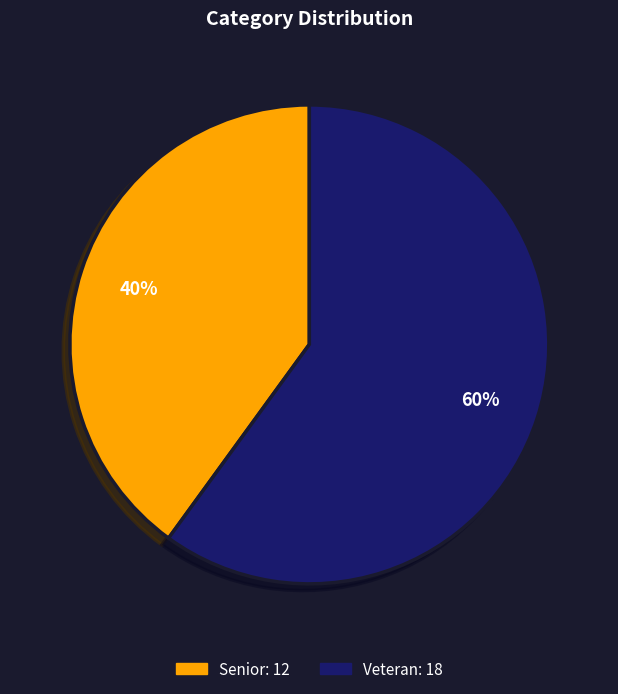

Count the number of slices in the pie.

2